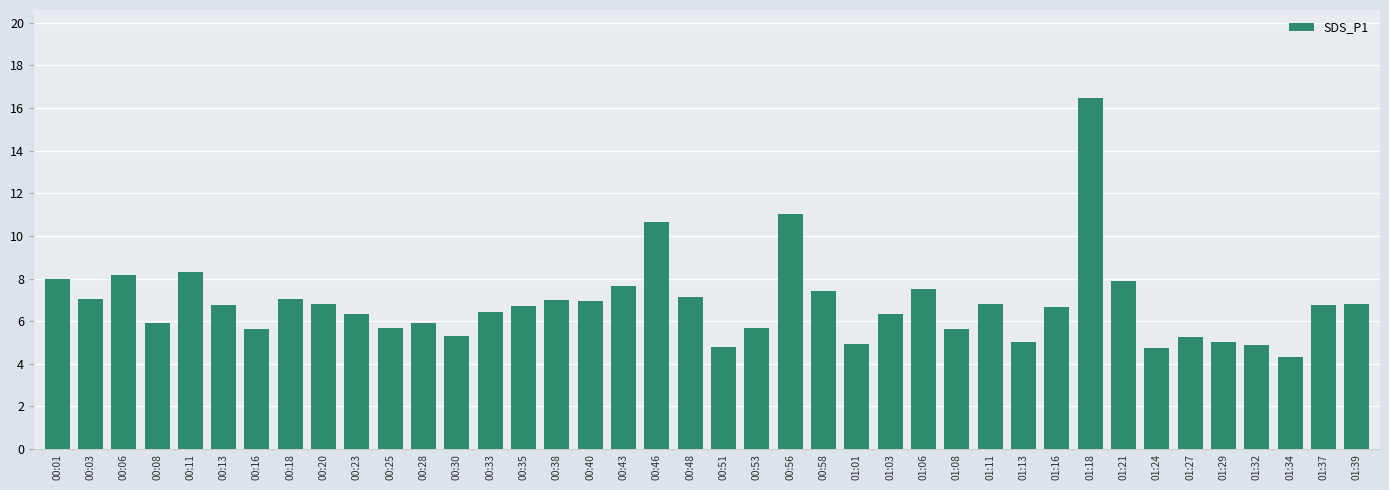

What is the greatest value displayed?

16.5